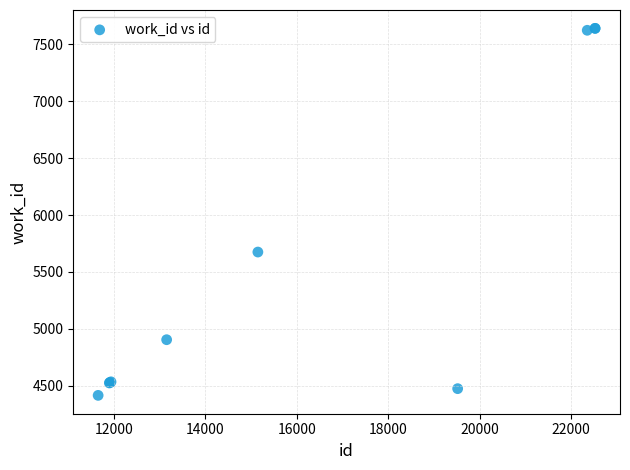

What Y value in the scatter plot is closest to 6028?

5675